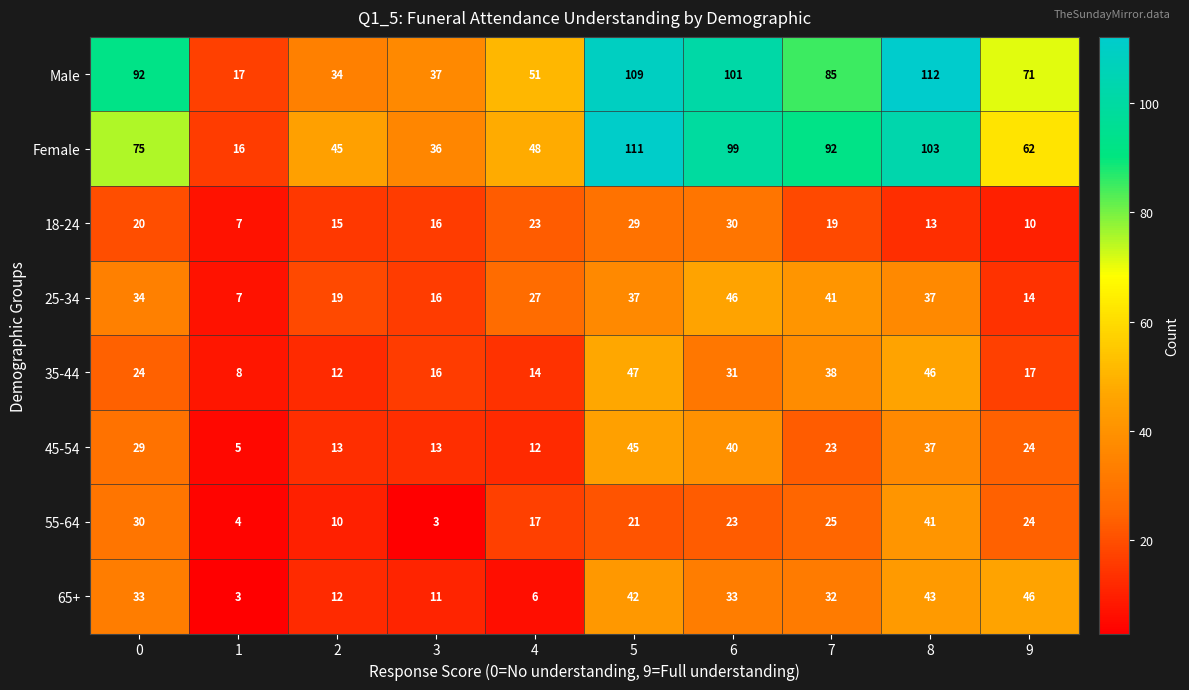

Which series has the largest total across all categories?

Male